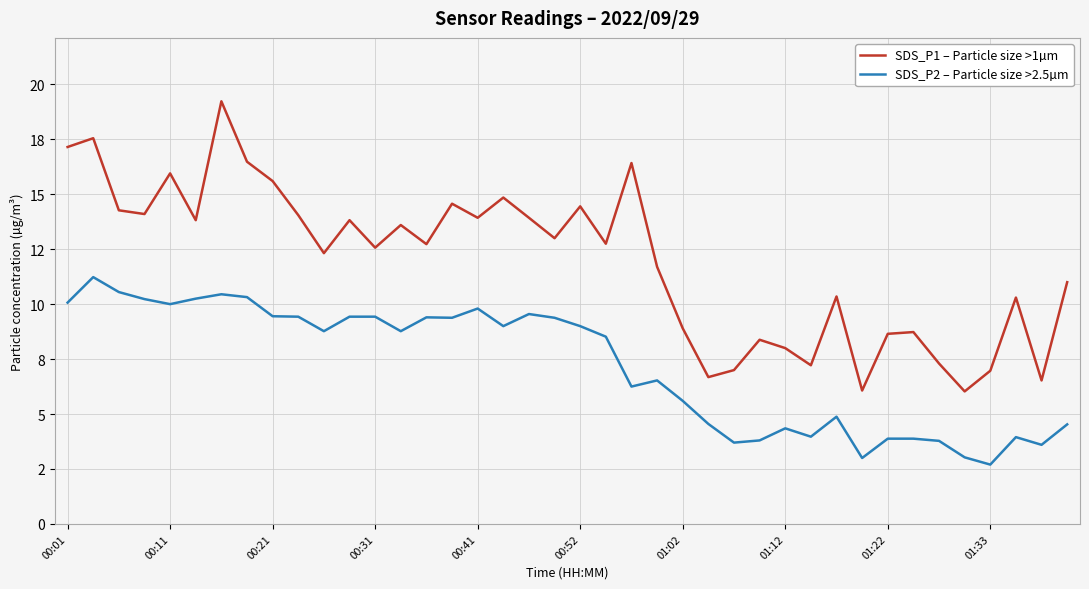

List the series in order of their peak value, highest first.

SDS_P1 – Particle size >1µm, SDS_P2 – Particle size >2.5µm